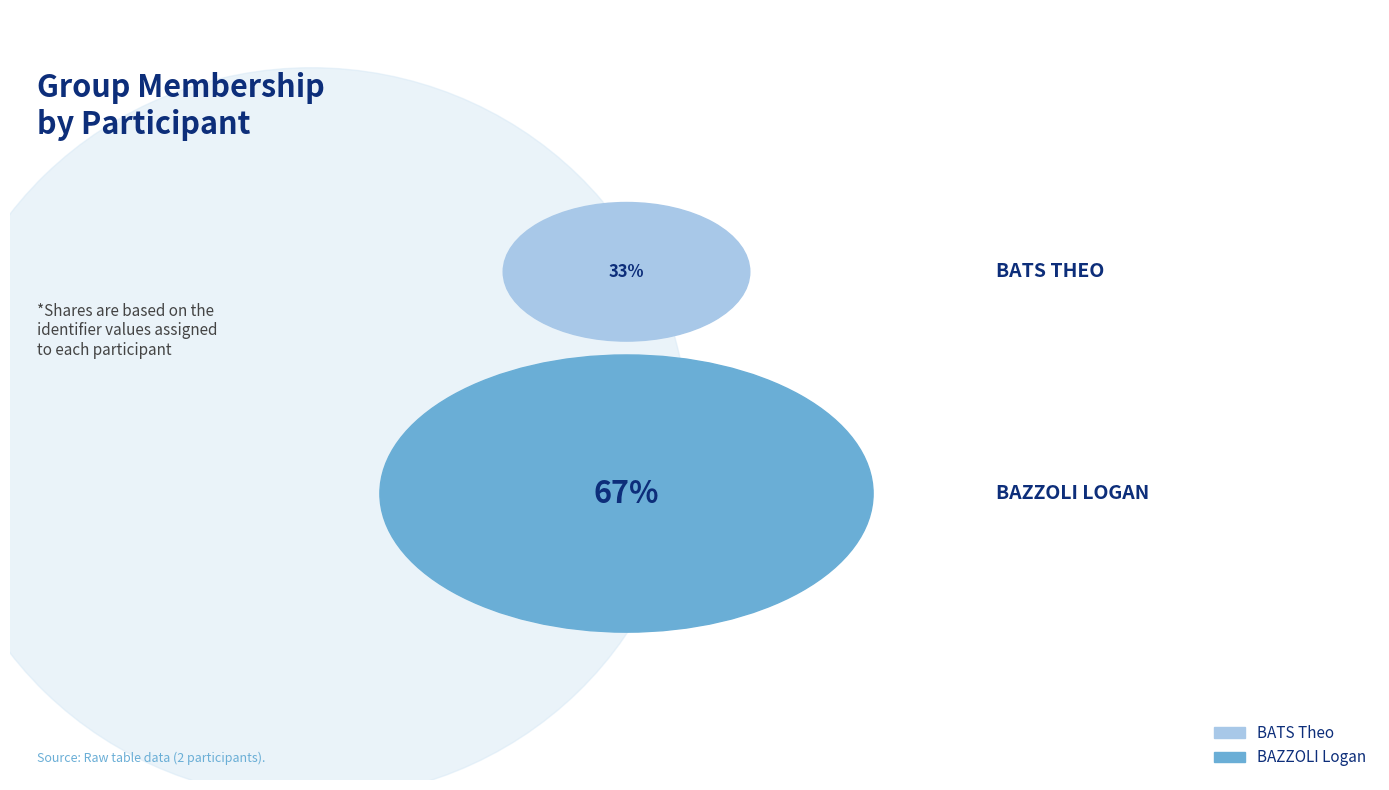

To the nearest percent, what is the average slice percentage?

50%